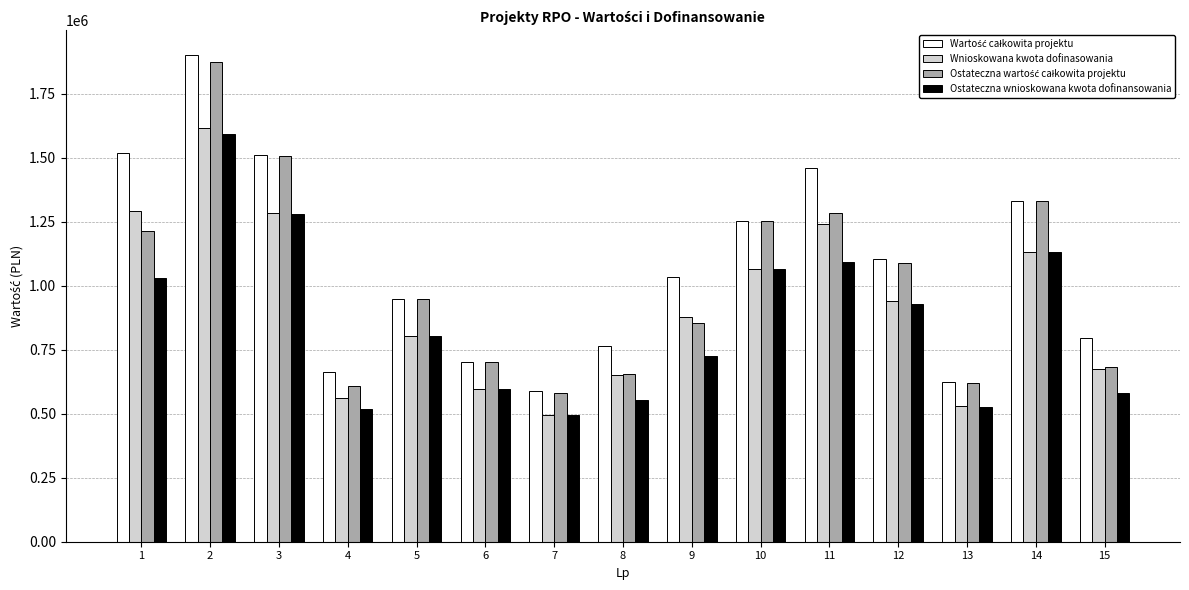

The value of Ostateczna wnioskowana kwota dofinansowania at 13 is 935479.7. True or false?

False